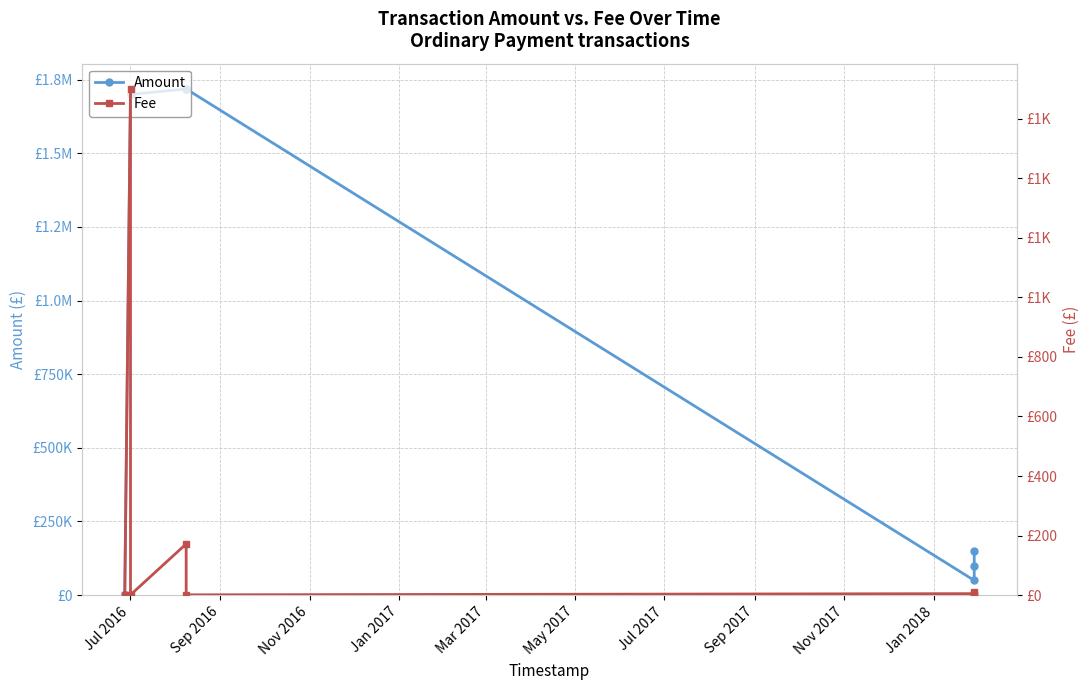

At which category does the chart reach its minimum across all series?

Jul 2016